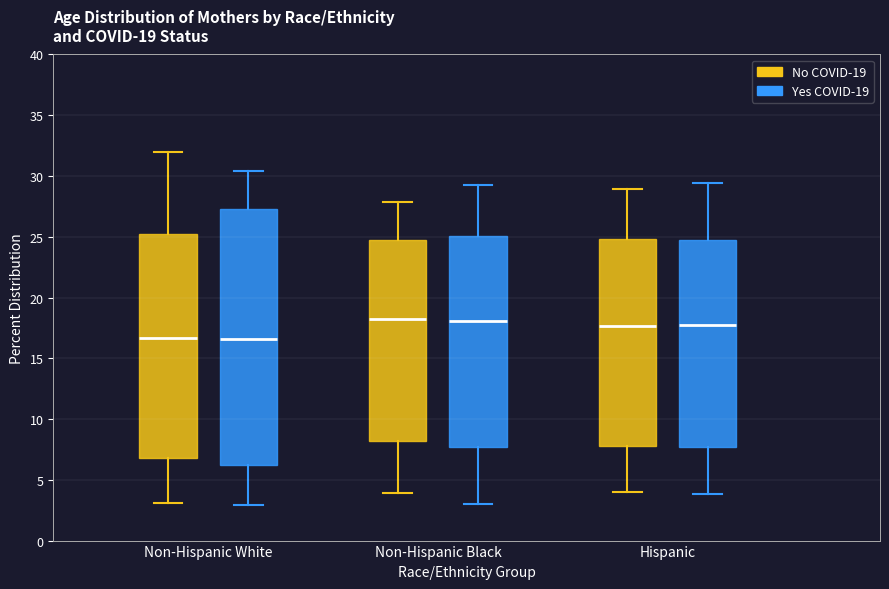

Which box is the tallest, from its lower edge to its upper edge?

Non-Hispanic White (Yes COVID-19)